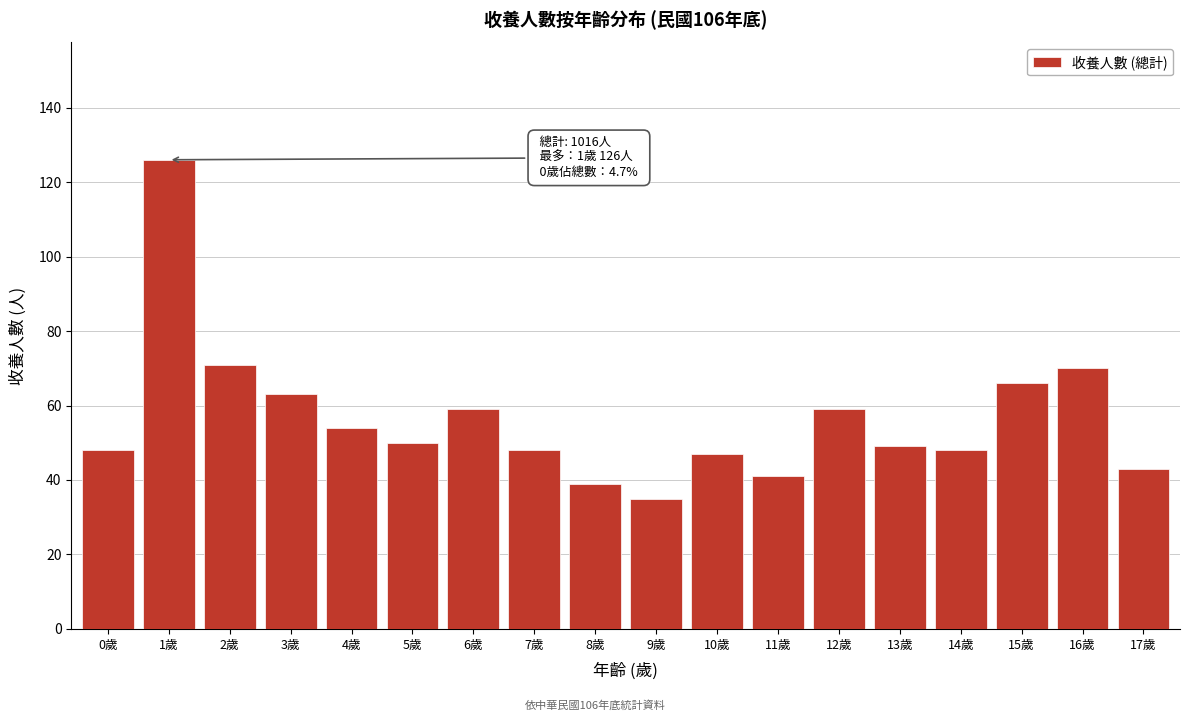

Reading right to left, transcribe all the data shown in this chart.

17歲=43	16歲=70	15歲=66	14歲=48	13歲=49	12歲=59	11歲=41	10歲=47	9歲=35	8歲=39	7歲=48	6歲=59	5歲=50	4歲=54	3歲=63	2歲=71	1歲=126	0歲=48